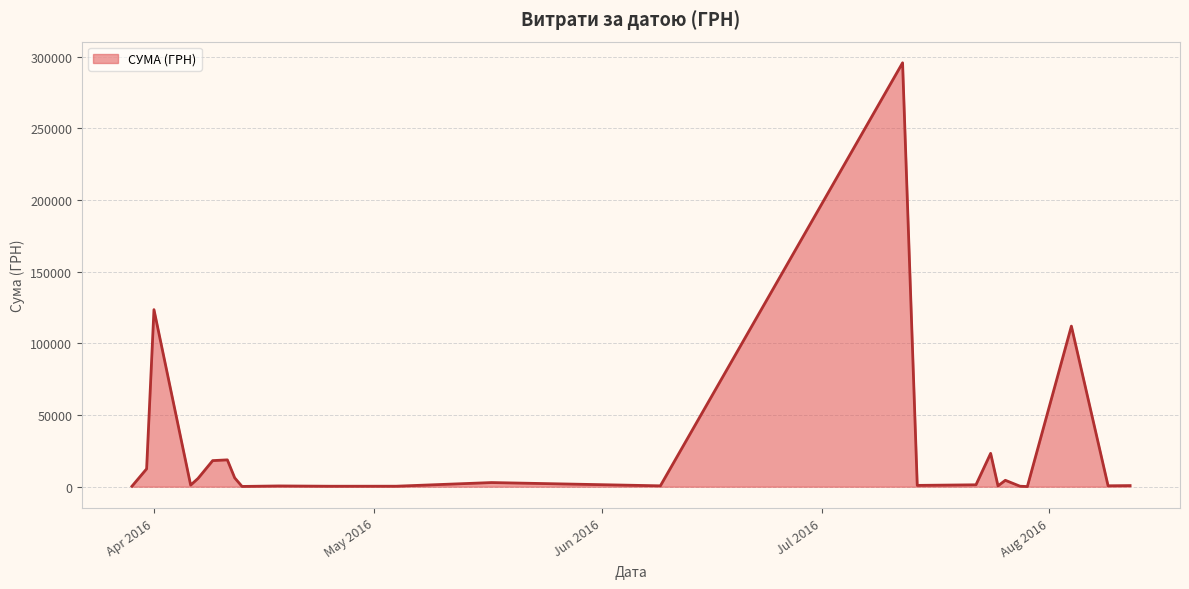

What is the difference between the maximum and minimum values?

295540.8